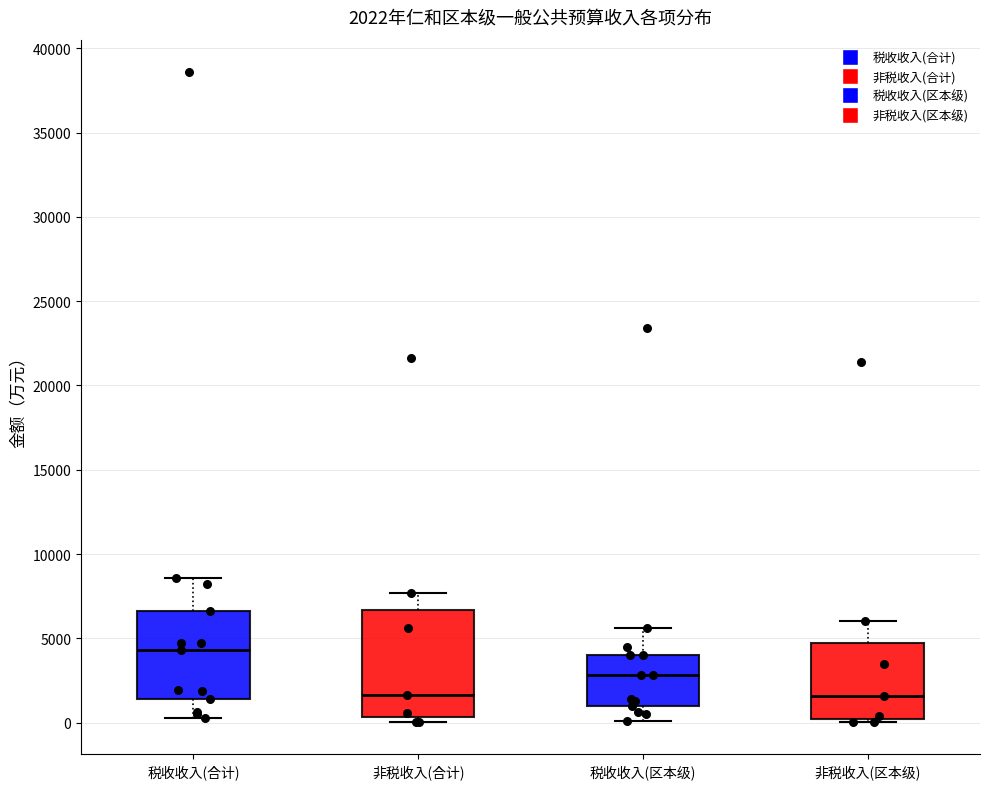

Comparing the boxes themselves (not the whiskers), which one is the tallest?

非税收入(合计)